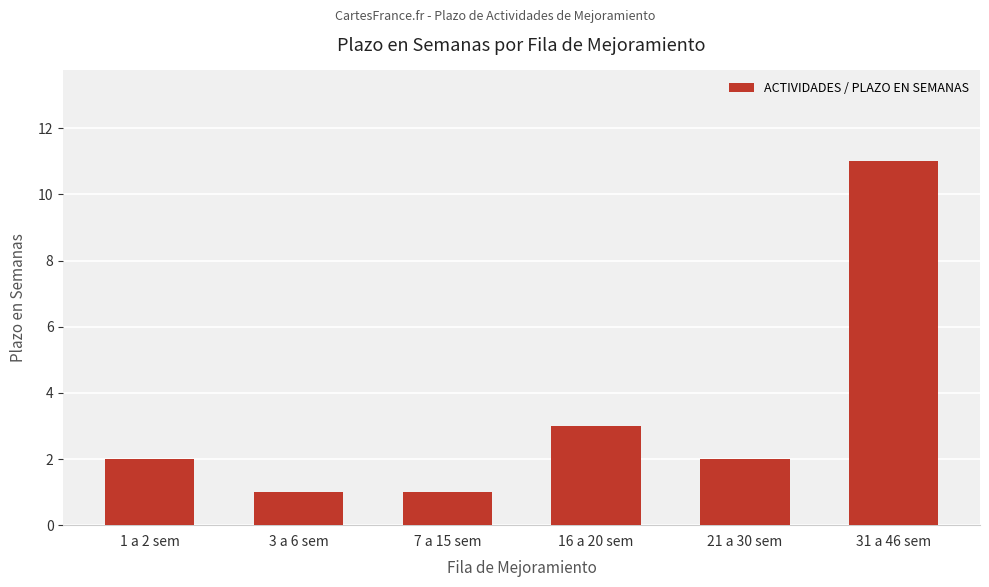

Are the bars grouped side by side (vs. stacked)?

No